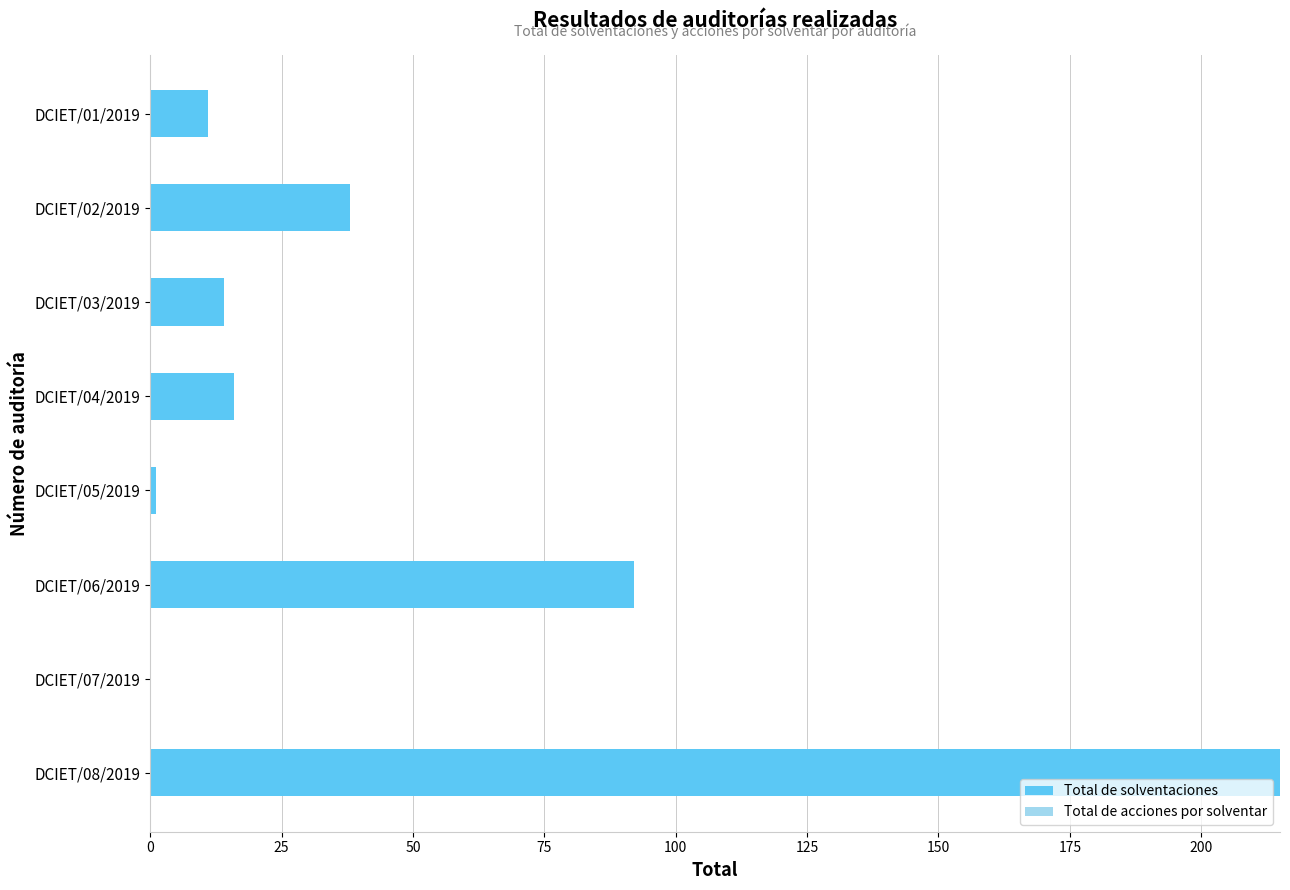

Reading top to bottom, list all the values displayed in this chart.

DCIET/01/2019=11	DCIET/02/2019=38	DCIET/03/2019=14	DCIET/04/2019=16	DCIET/05/2019=1	DCIET/06/2019=92	DCIET/07/2019=0	DCIET/08/2019=215